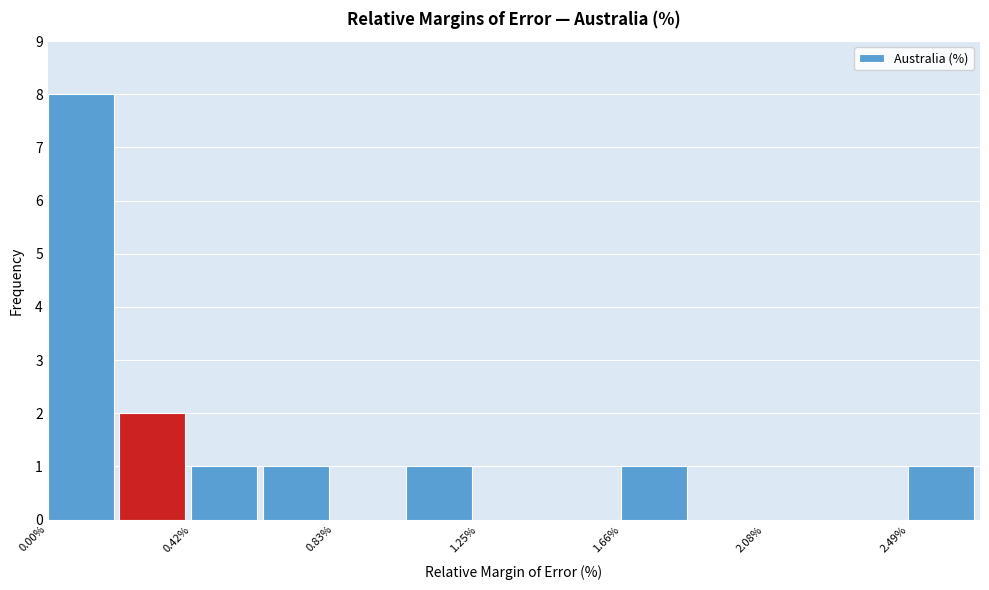

Reading left to right, list every bar in this chart as the range it spans on the x-axis followed by its height. Neither the bar edges nor the heights are printed on the chart, so give them approximately, as read against the axes.

0.00 to 0.20: 8
0.20 to 0.40: 2
0.40 to 0.60: 1
0.60 to 0.85: 1
0.85 to 1.05: 0
1.05 to 1.25: 1
1.25 to 1.45: 0
1.45 to 1.65: 0
1.65 to 1.85: 1
1.85 to 2.10: 0
2.10 to 2.30: 0
2.30 to 2.50: 0
2.50 to 2.70: 1